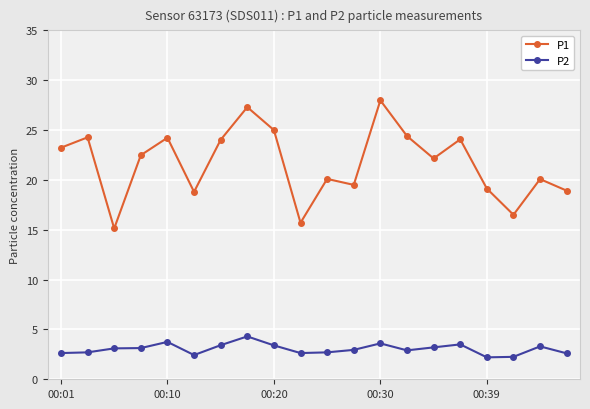

Which series has the widest spread of values?

P1